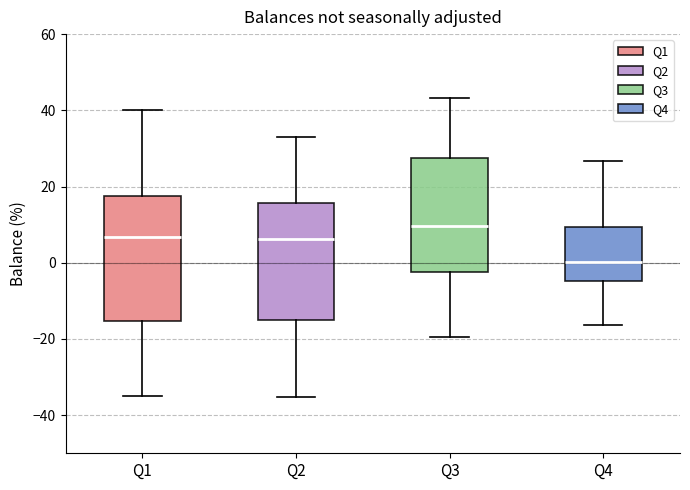

Where is the upper edge of the box for Q1 on the y-axis? The values are not printed on the chart, so give them approximately, as read against the axis.

18